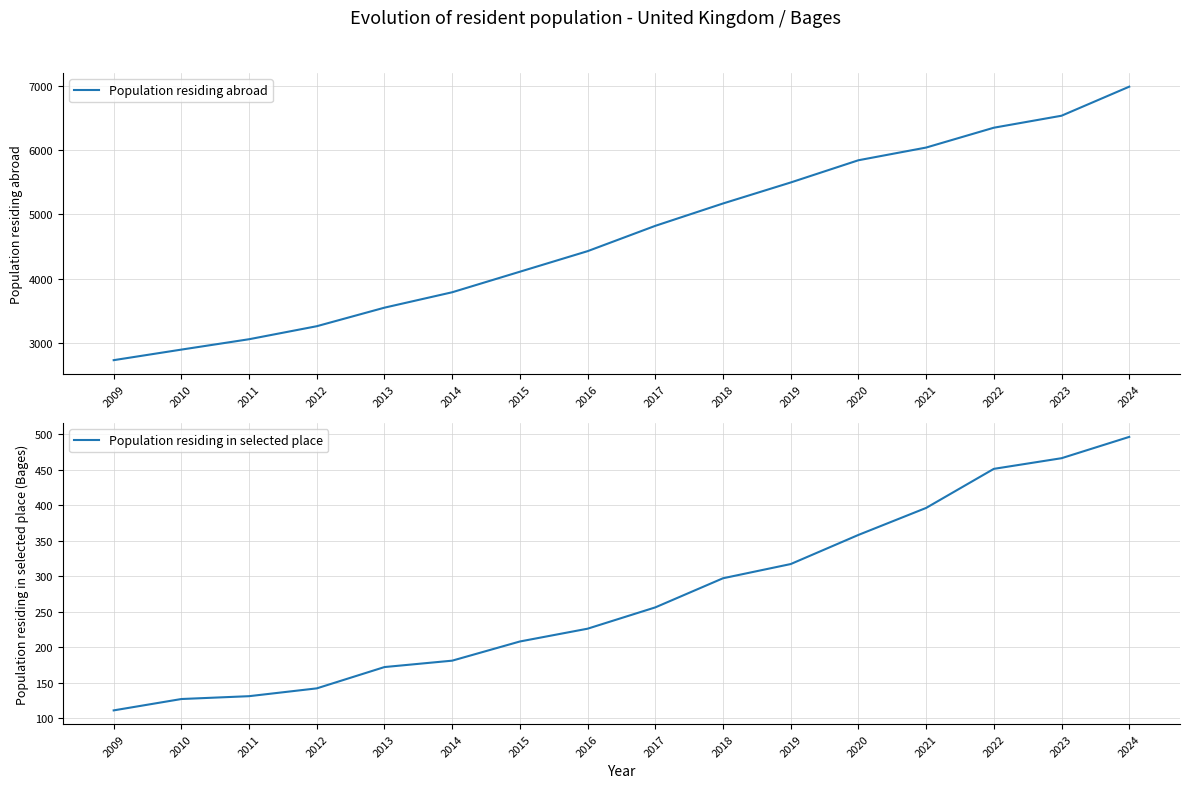

True or false: Population residing abroad and Population residing in selected place intersect in this chart.

False